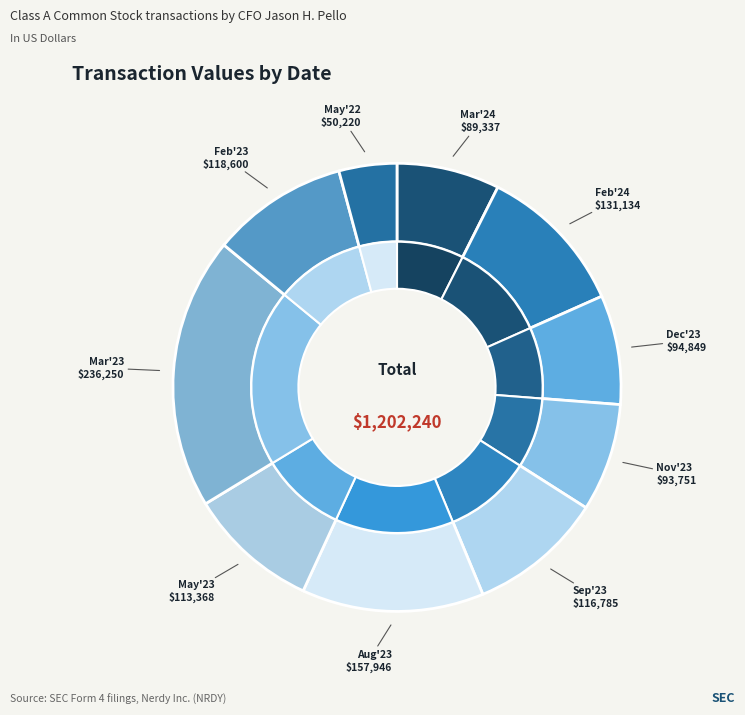

How many segments does this pie chart have?

10